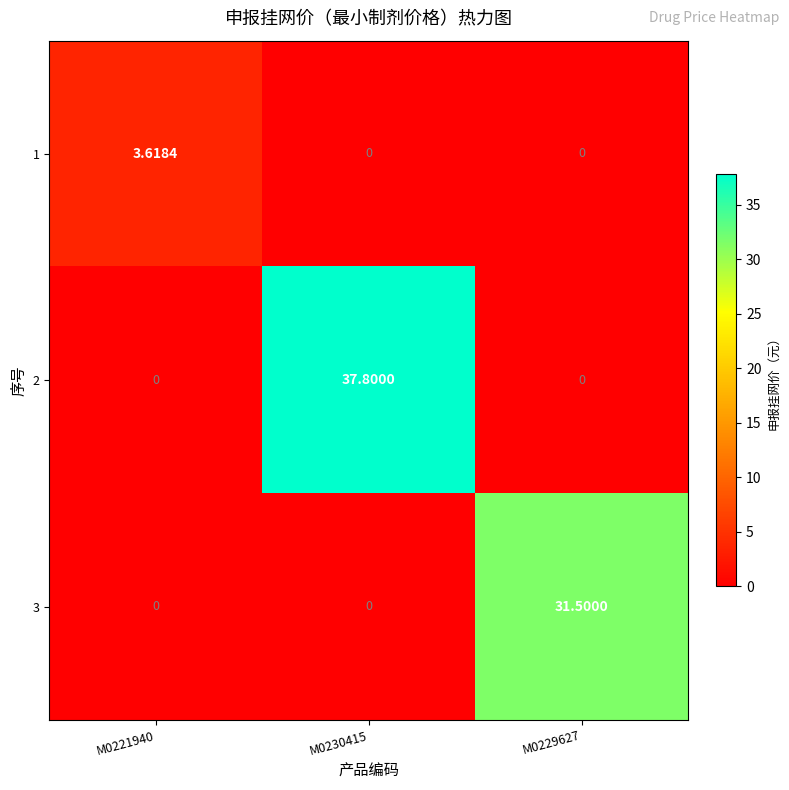

Count the number of categories in the chart.

3